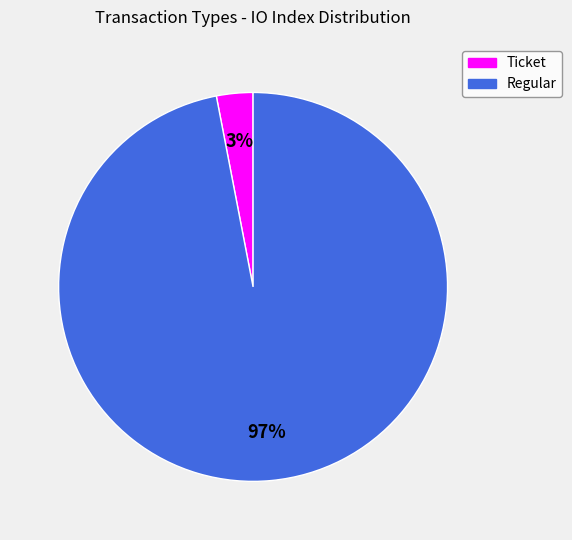

How many slices are in this pie chart?

2